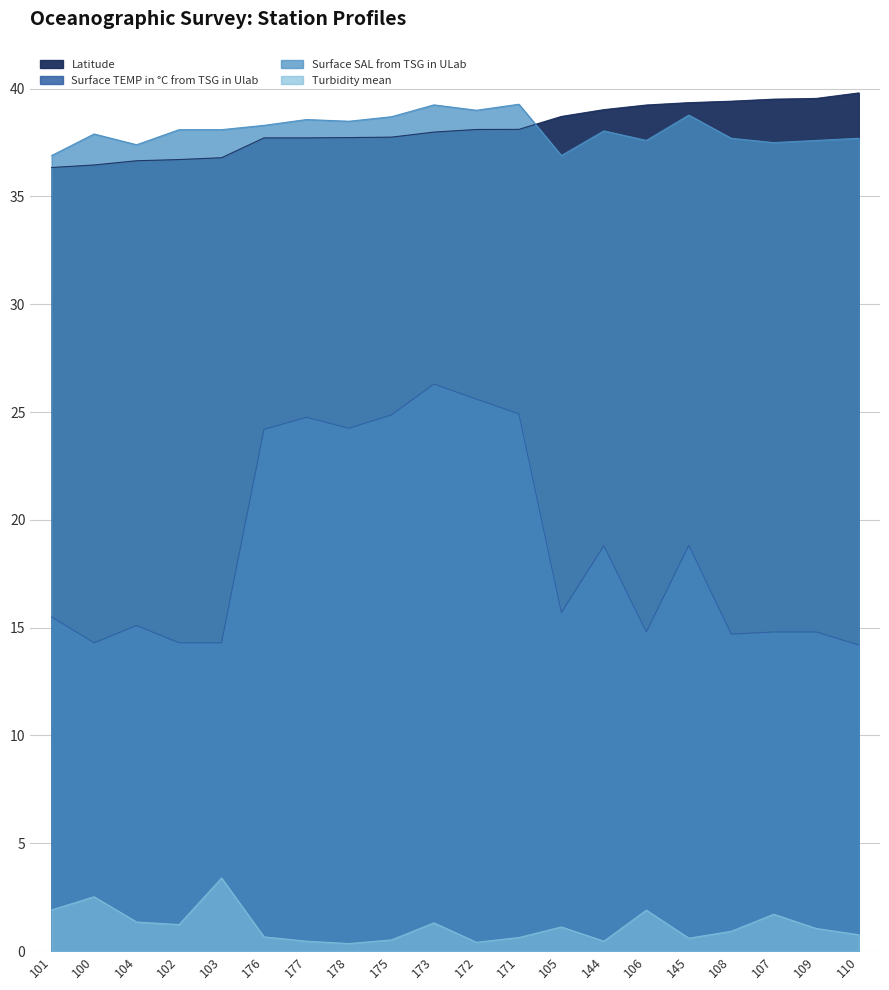

Reading left to right, transcribe all the data shown in this chart.

Latitude: 36.3	36.5	36.7	36.7	36.8	37.7	37.7	37.7	37.8	38.0	38.1	38.1	38.7	39.0	39.2	39.4	39.4	39.5	39.5	39.8
Surface TEMP in °C from TSG in Ulab: 15.5	14.3	15.1	14.3	14.3	24.2	24.8	24.2	24.9	26.3	25.6	24.9	15.7	18.8	14.8	18.8	14.7	14.8	14.8	14.2
Surface SAL from TSG in ULab: 36.9	37.9	37.4	38.1	38.1	38.3	38.6	38.5	38.7	39.2	39.0	39.3	36.9	38.0	37.6	38.8	37.7	37.5	37.6	37.7
Turbidity mean: 1.9	2.5	1.4	1.2	3.4	0.7	0.5	0.3	0.5	1.3	0.4	0.6	1.1	0.5	1.9	0.6	0.9	1.7	1.1	0.8